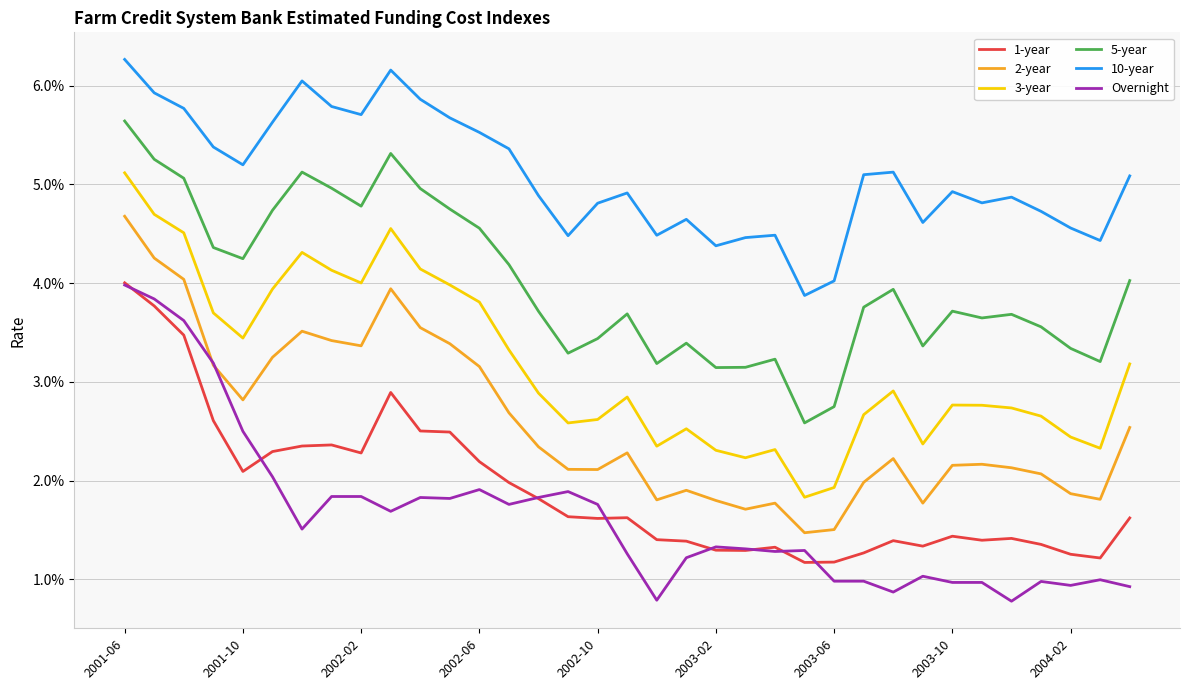

What are all the series names shown in the legend?

1-year, 2-year, 3-year, 5-year, 10-year, Overnight